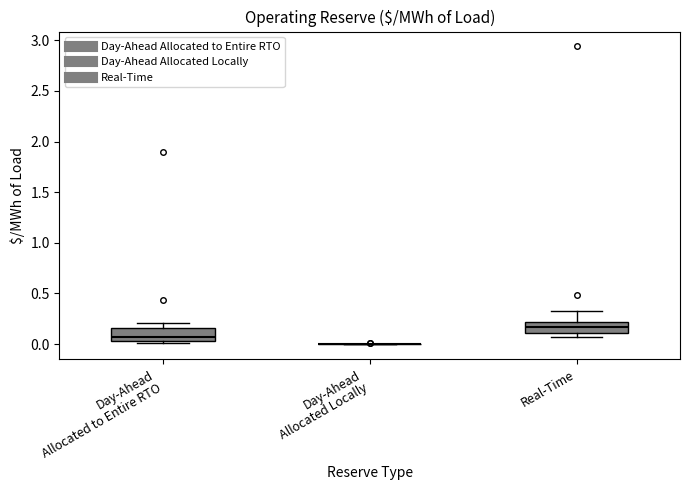

Reading left to right, read every box against the y-axis: the position of its median line, the range the box covers, and the ends of its whiskers. The values are not printed on the chart, so give them approximately, as read against the axis.

Day-Ahead Allocated to Entire RTO: median 0.05 (just above the box's lower edge), box 0.05 to 0.15, whiskers 0.00 to 0.20
Day-Ahead Allocated Locally: box collapsed to a line at 0.00, whiskers 0.00 to 0.00
Real-Time: median 0.15, box 0.10 to 0.20, whiskers 0.05 to 0.35